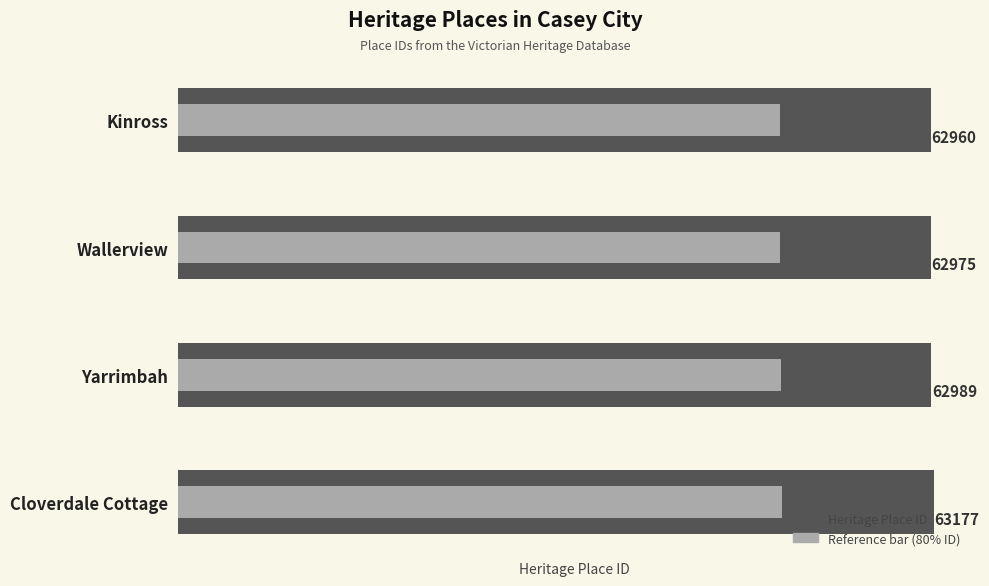

Reading left to right, what are all the values shown in this chart?

ID: 62960.0	62975.0	62989.0	63177.0
ID (reference bar): 50368.0	50380.0	50391.2	50541.6